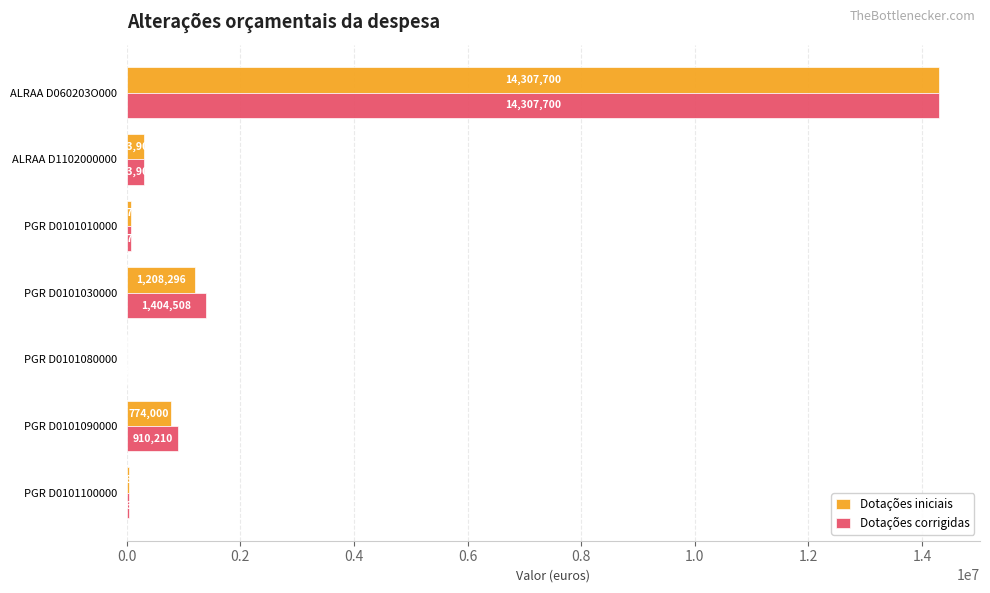

What is the sum of the Dotações iniciais values at PGR D0101080000 and PGR D0101030000?

1210409